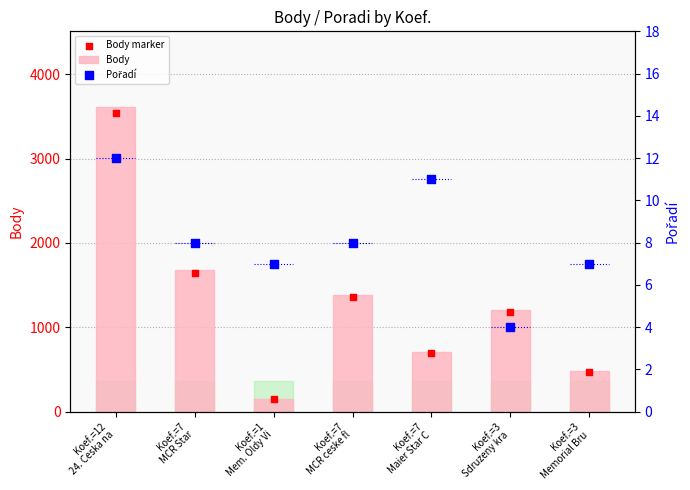

Which series reaches the maximum Y coordinate?

Body